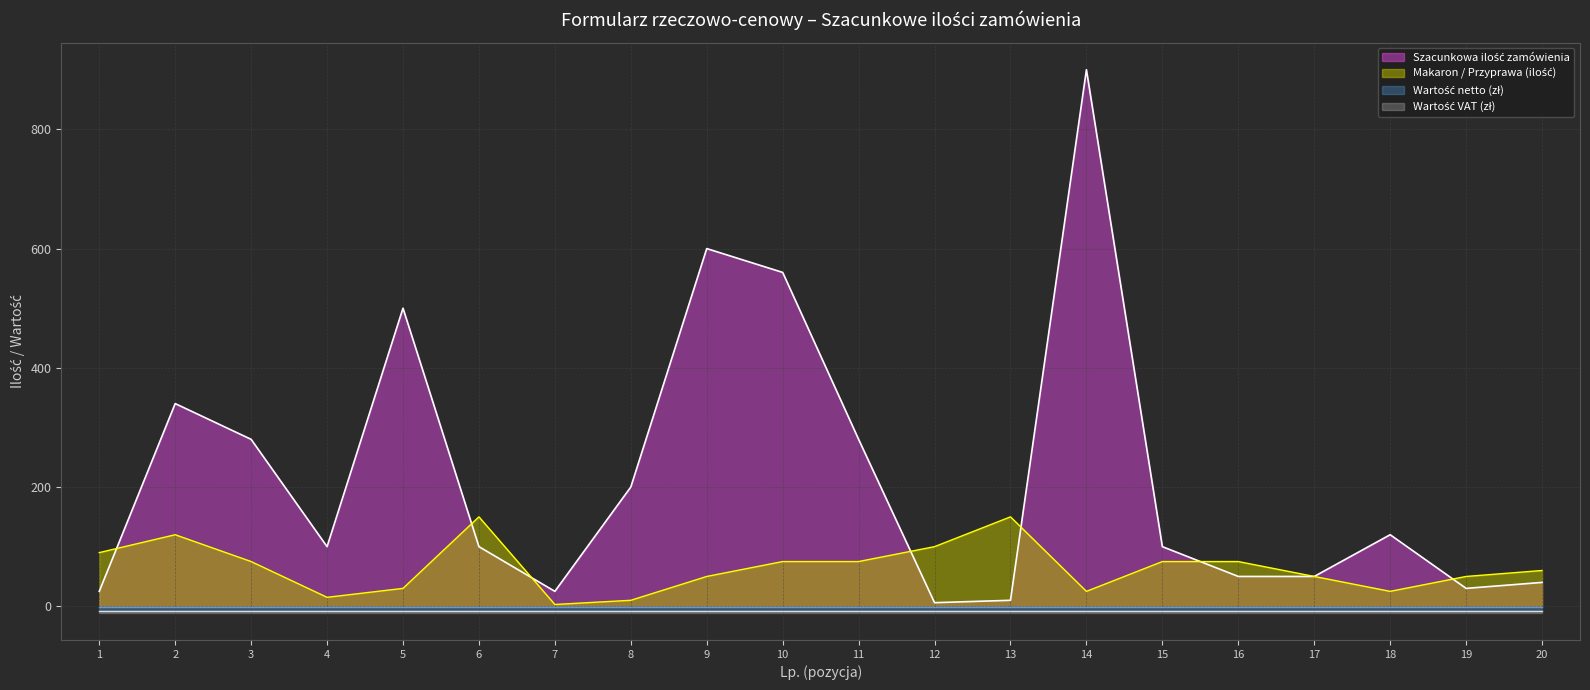

At which label does Szacunkowa ilosc zamowienia first exceed 100?

2